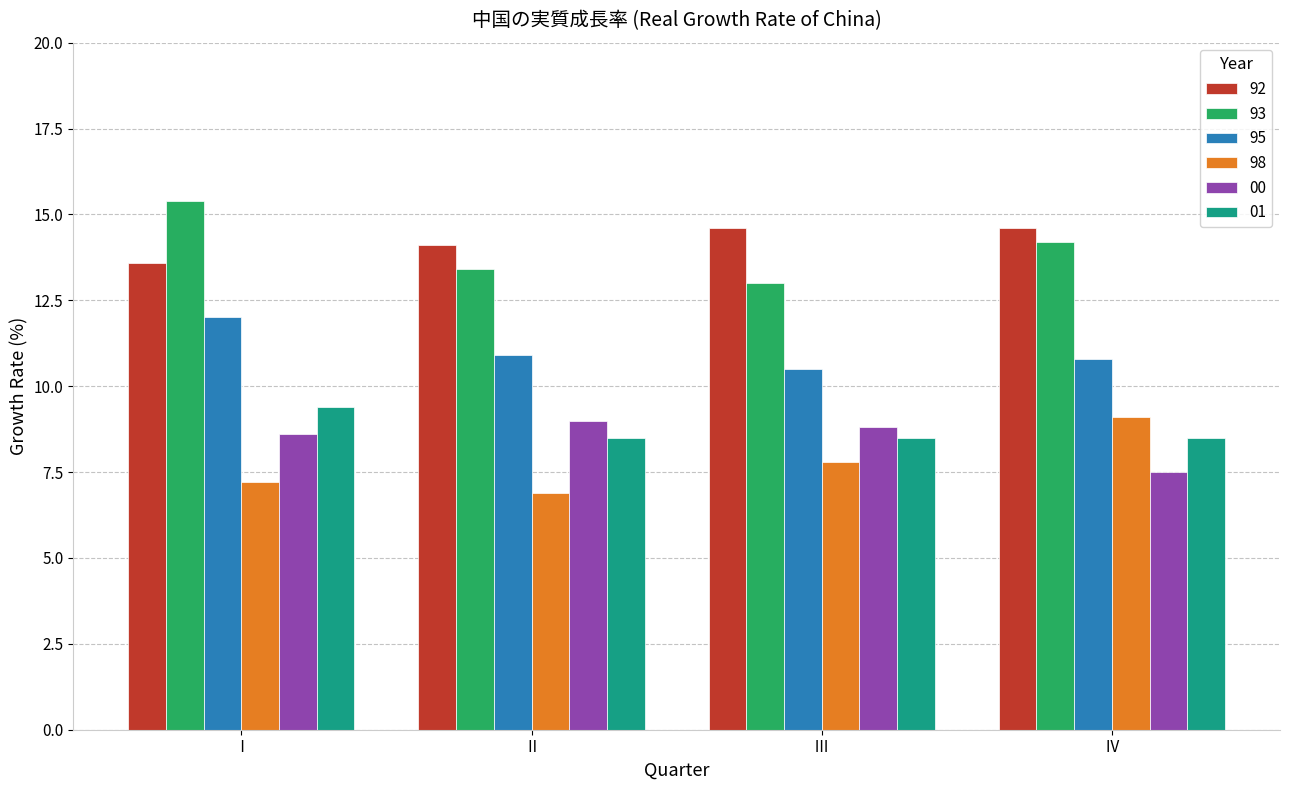

How many values in the 98 series exceed 7?

3